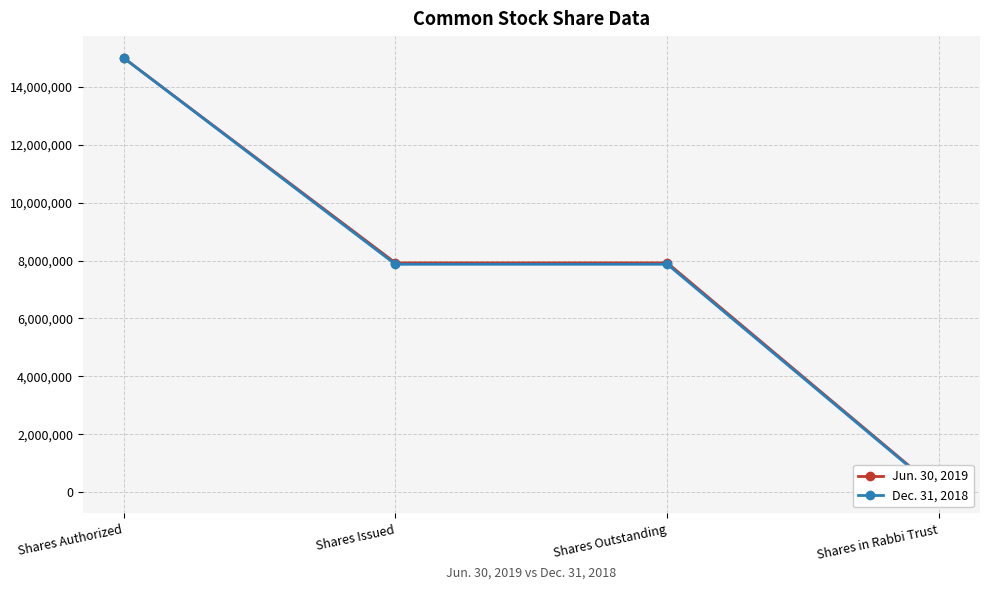

What is the value of the Jun. 30, 2019 point at the 1st from the left?

15000000